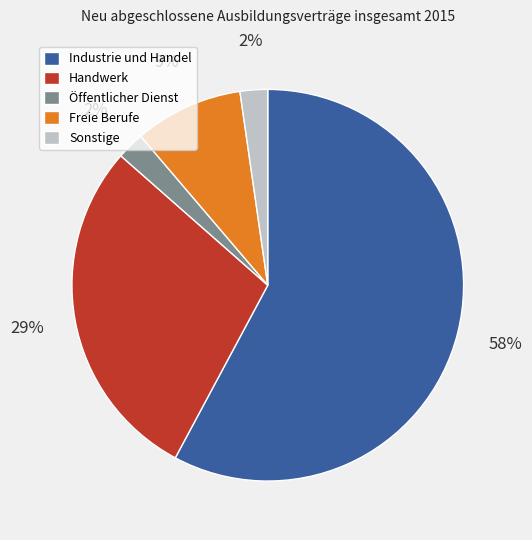

How many segments does this pie chart have?

5